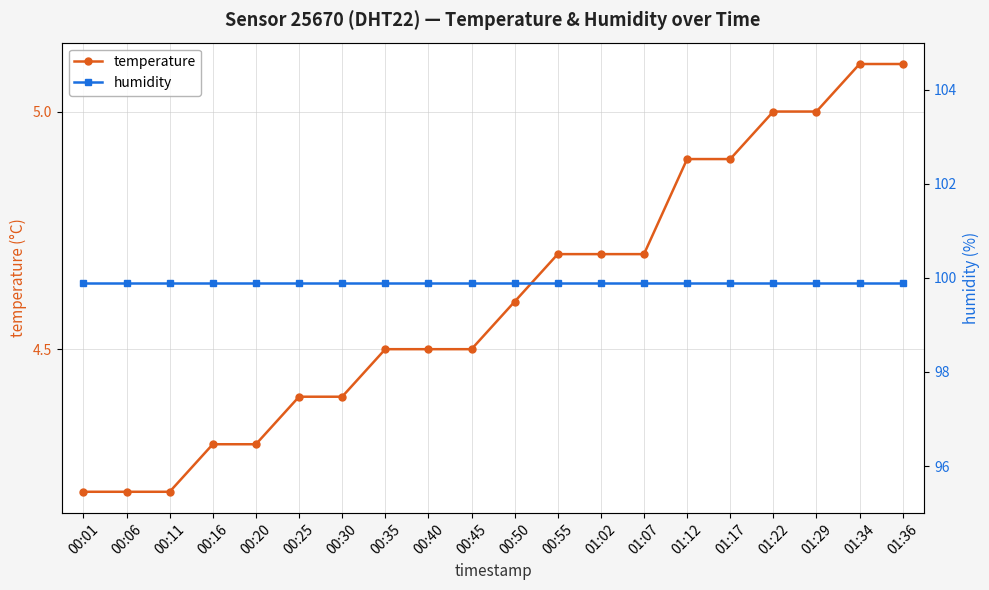

What is the value of the humidity point at the 2nd from the left?

99.9